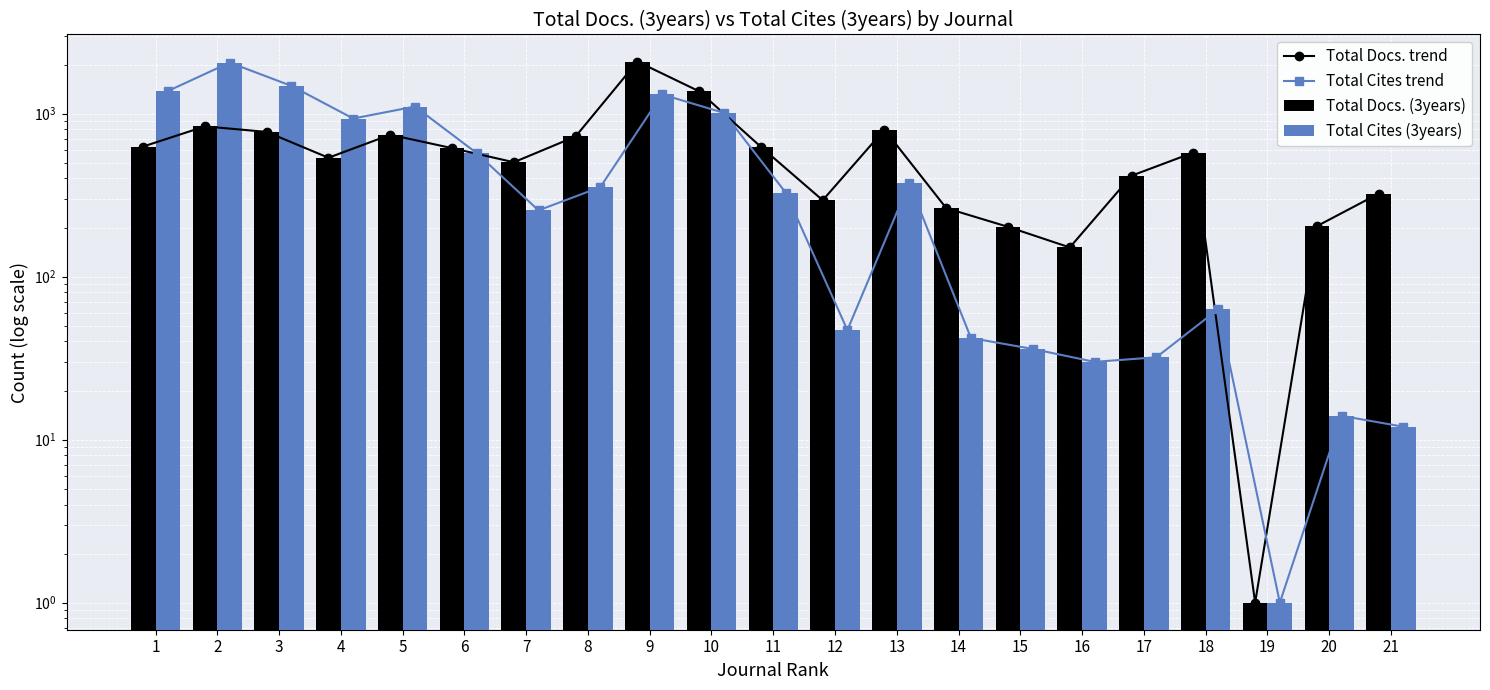

What is the difference between the maximum and minimum values in the Total Docs. (3years) series?

2085